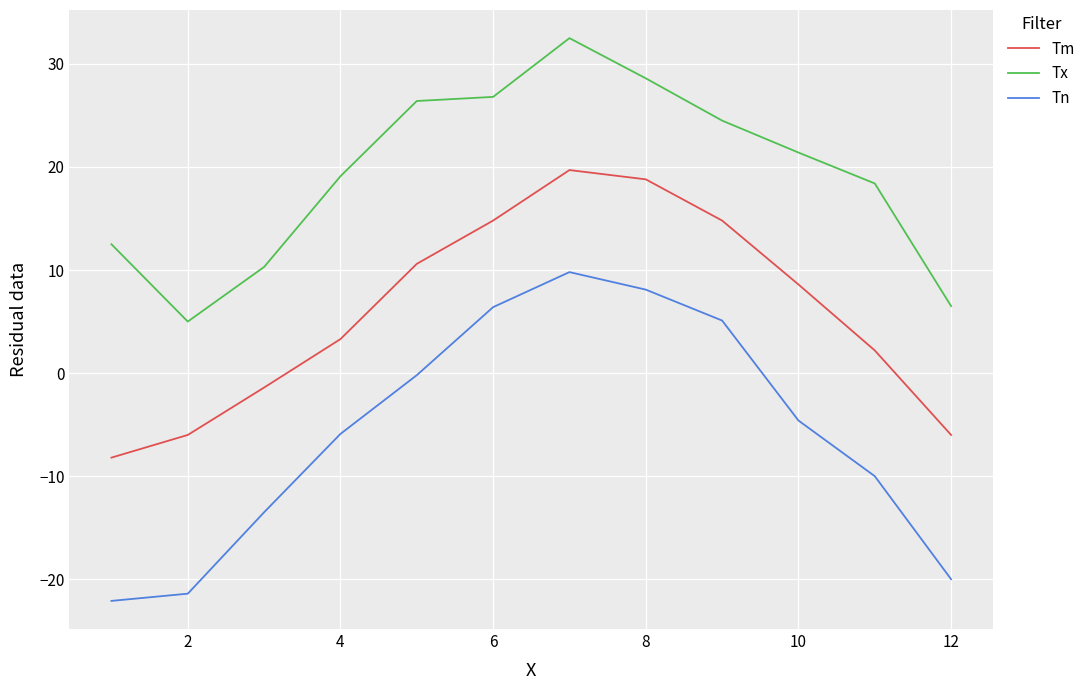

True or false: Tn and Tm intersect in this chart.

False